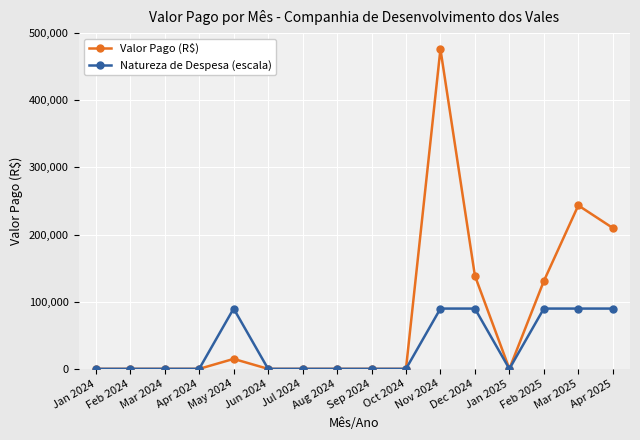

True or false: Valor Pago (R$) has more than 1 interior local peaks.

True